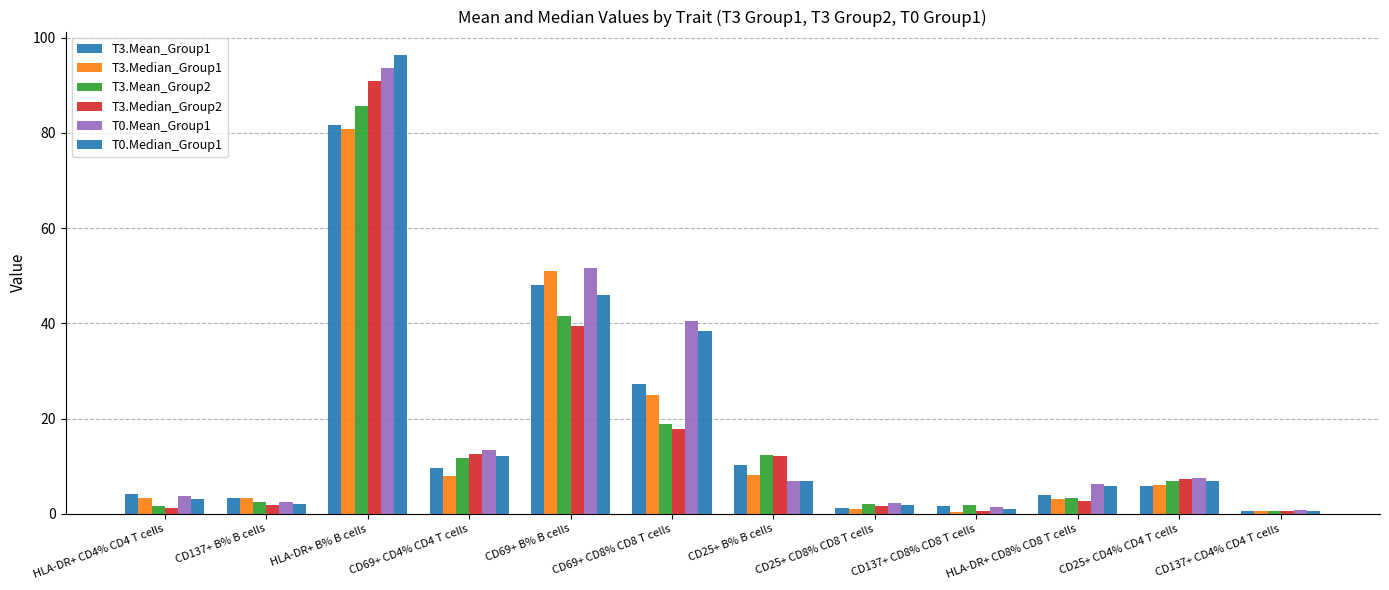

Which category has the highest value in the T0.Median_Group1 series?

HLA-DR+ B% B cells